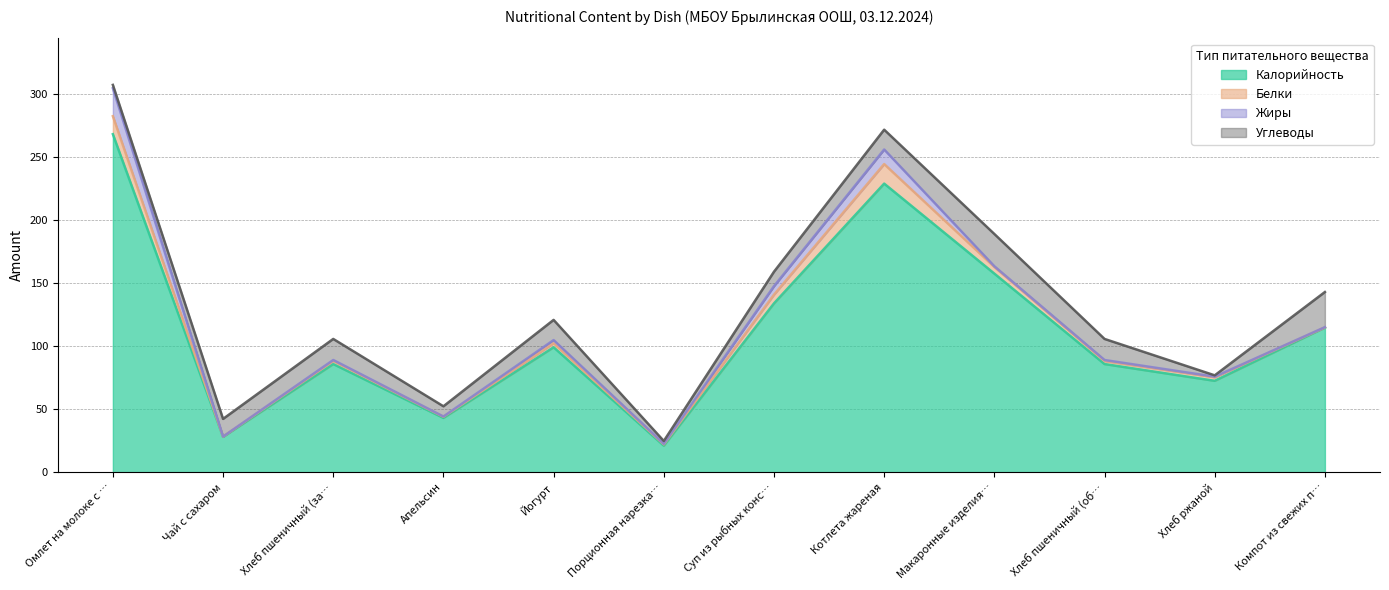

What is the difference between the maximum and second lowest values in the Углеводы series?

25.6